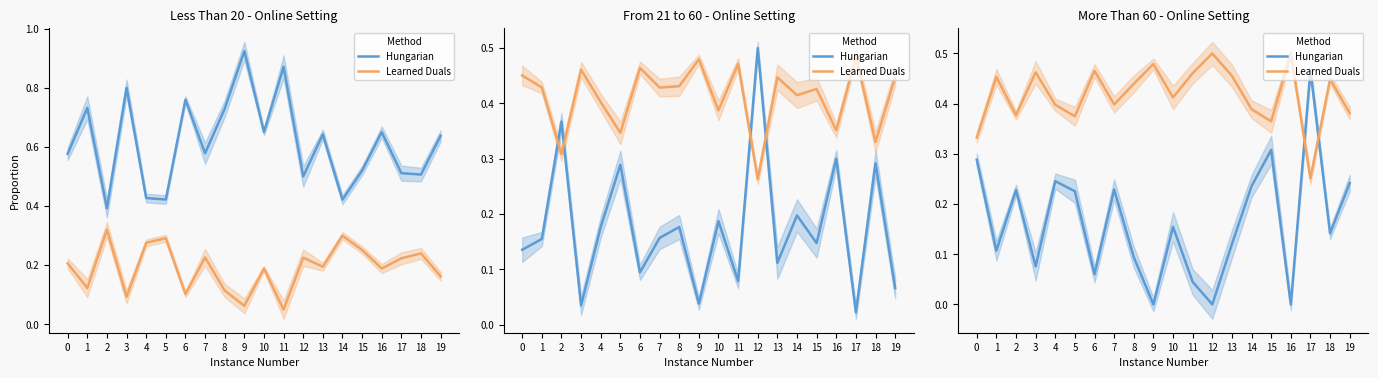

What is the average value of the Hungarian series?

0.2